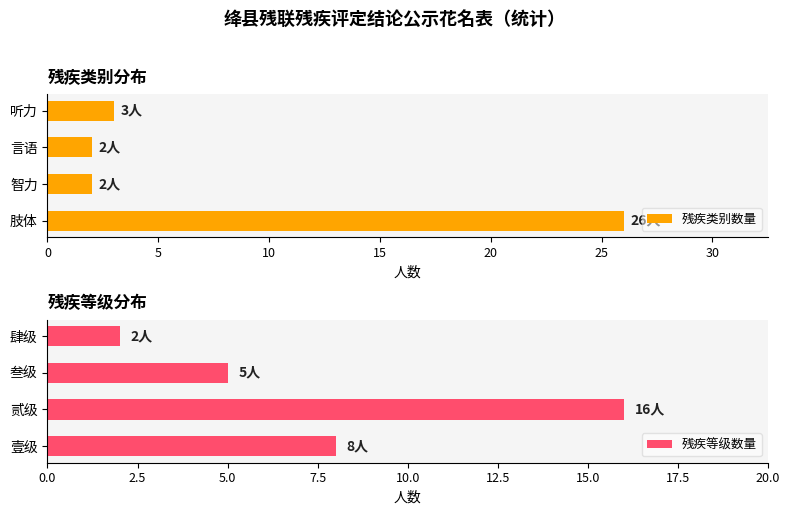

What is the average value of the 残疾类别数量 series?

8